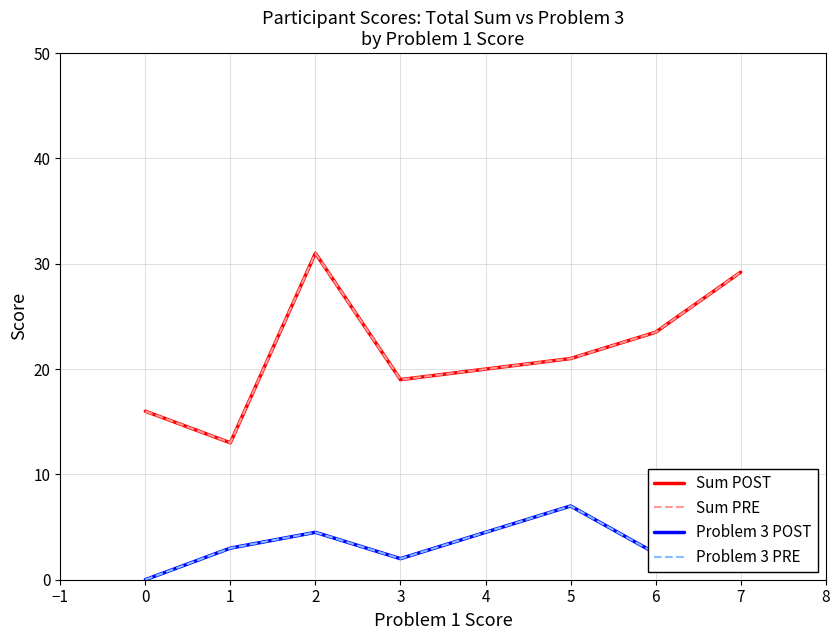

Is this an area chart (filled region under the line)?

No